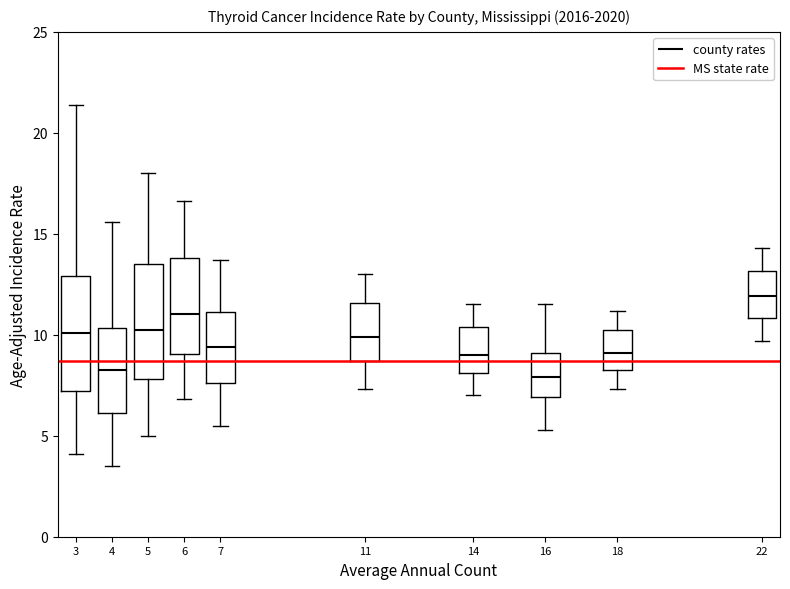

Reading left to right, read every box against the y-axis: the position of its median line, the range the box covers, and the ends of its whiskers. The values are not printed on the chart, so give them approximately, as read against the axis.

3: median 10.0, box 7.0 to 13.0, whiskers 4.0 to 21.5
4: median 8.5, box 6.0 to 10.5, whiskers 3.5 to 15.5
5: median 10.0, box 8.0 to 13.5, whiskers 5.0 to 18.0
6: median 11.0, box 9.0 to 14.0, whiskers 7.0 to 16.5
7: median 9.5, box 7.5 to 11.0, whiskers 5.5 to 13.5
11: median 10.0, box 8.5 to 11.5, whiskers 7.5 to 13.0
14: median 9.0, box 8.0 to 10.5, whiskers 7.0 to 11.5
16: median 8.0, box 7.0 to 9.0, whiskers 5.5 to 11.5
18: median 9.0, box 8.5 to 10.0, whiskers 7.5 to 11.0
22: median 12.0, box 11.0 to 13.0, whiskers 9.5 to 14.5